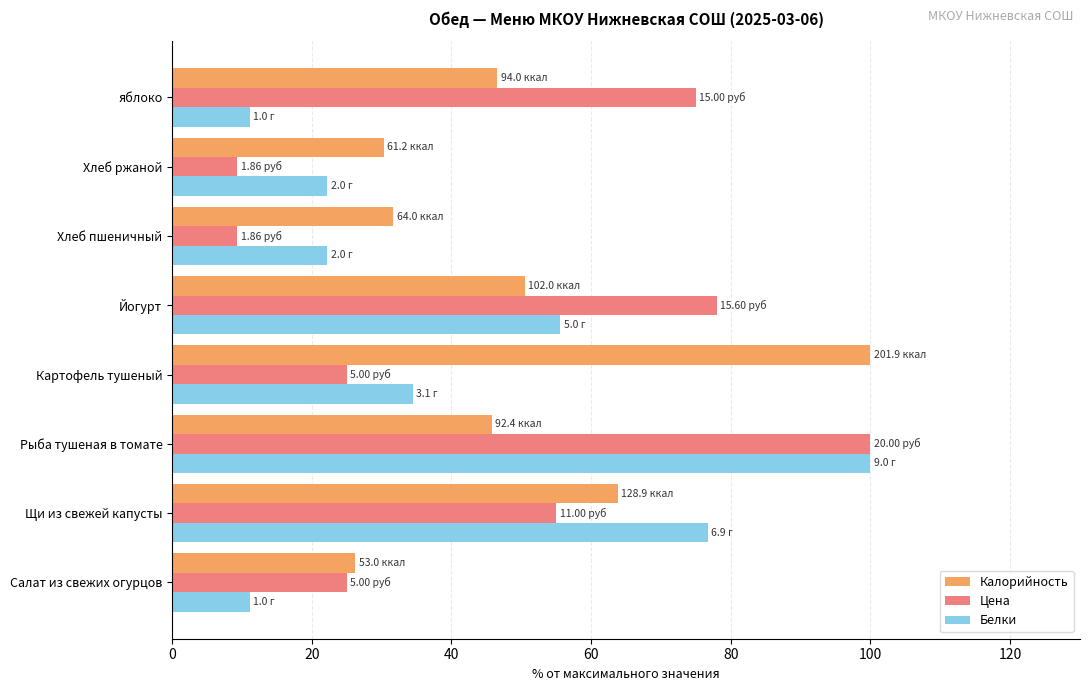

Which series has the largest total across all categories?

Калорийность